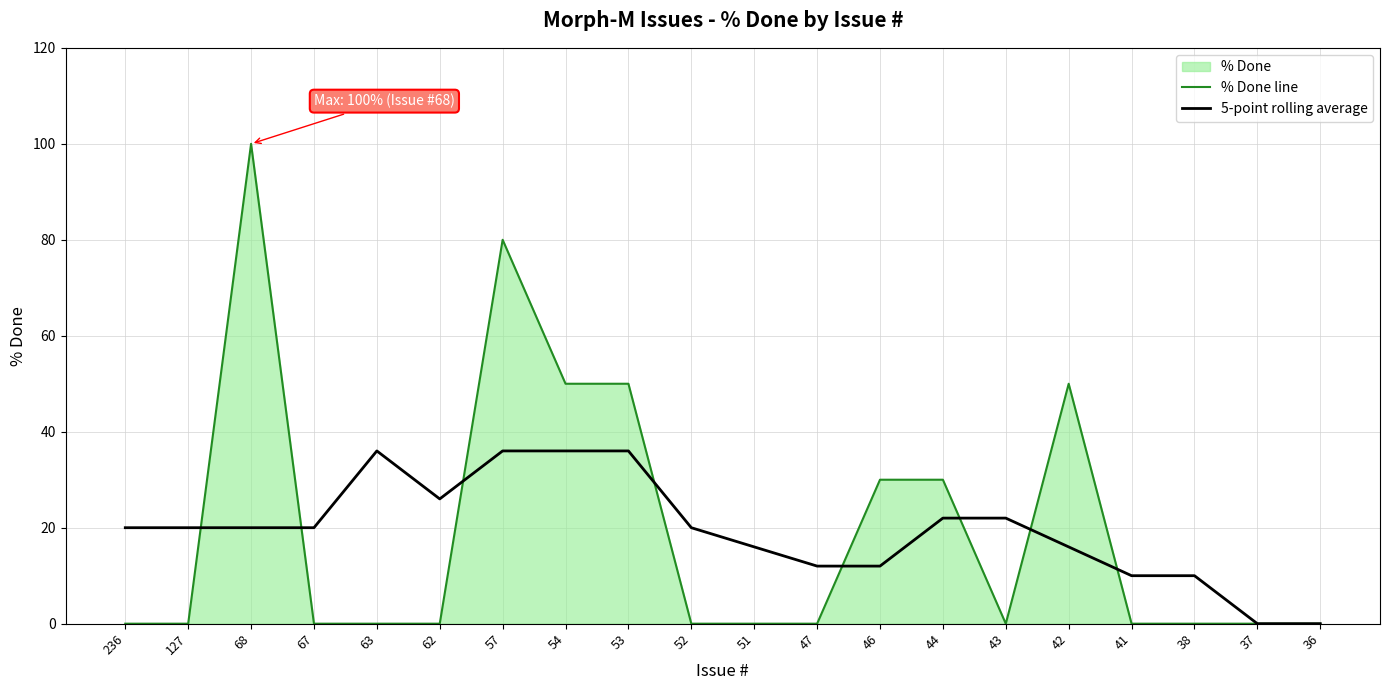

Which series changed the most between 53 and 43?

% Done line